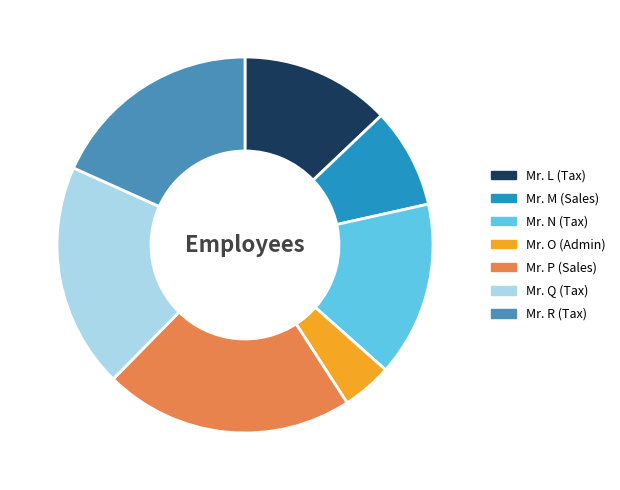

The Mr. P (Sales) slice represents 22% of the pie. True or false?

True